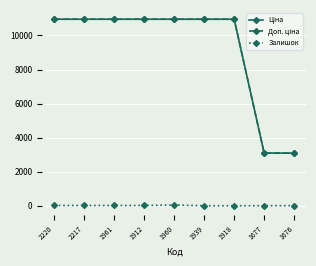

Count the number of categories in the chart.

9